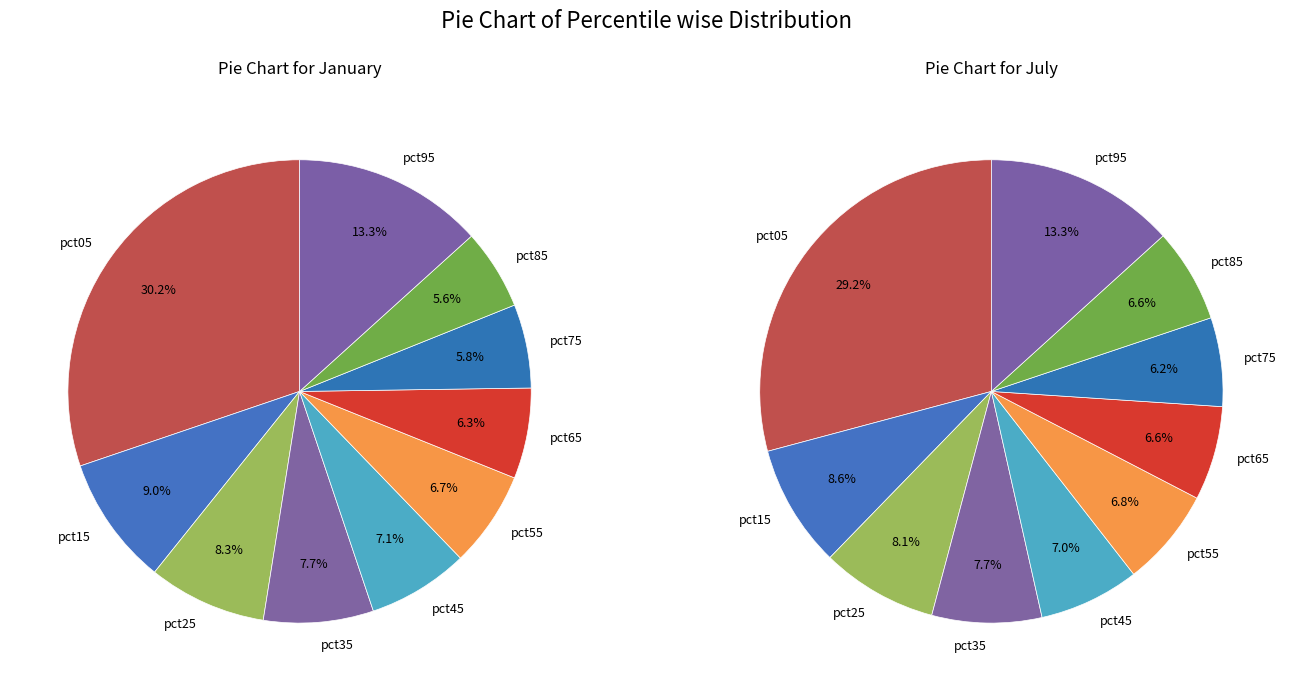

What portion of the pie excludes values_jul?

91.0%